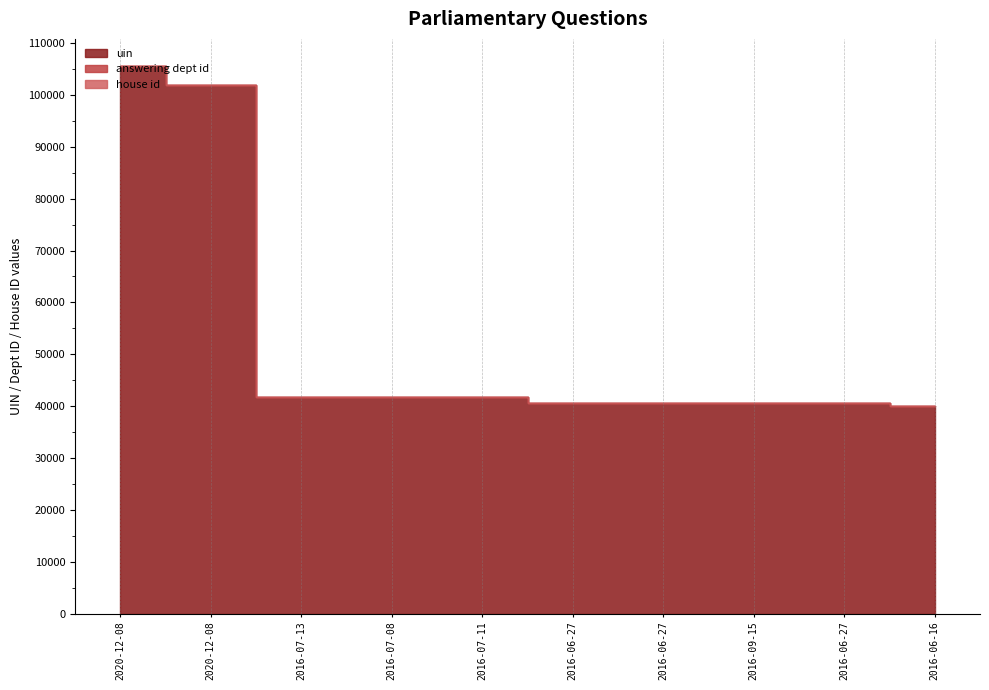

Reading left to right, list all the values displayed in this chart.

uin: 2020-12-08=105536	2020-12-08=101987	2016-07-13=41858	2016-07-08=41697	2016-07-11=41679	2016-06-27=40668	2016-06-27=40665	2016-09-15=40666	2016-06-27=40667	2016-06-16=40095
answering dept id: 2020-12-08=1	2020-12-08=1	2016-07-13=1	2016-07-08=1	2016-07-11=1	2016-06-27=1	2016-06-27=1	2016-09-15=1	2016-06-27=1	2016-06-16=1
house id: 2020-12-08=1	2020-12-08=1	2016-07-13=1	2016-07-08=1	2016-07-11=1	2016-06-27=1	2016-06-27=1	2016-09-15=1	2016-06-27=1	2016-06-16=1